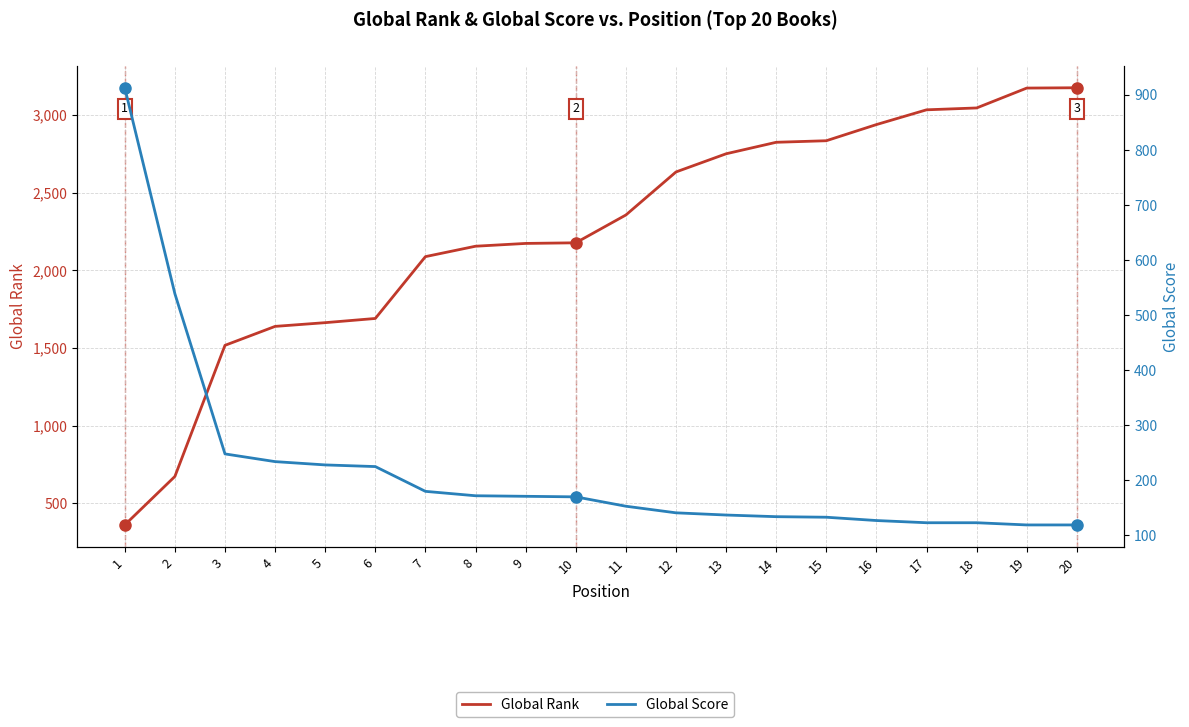

Is the value of Global Score at 12 greater than the value of Global Rank at 1?

No